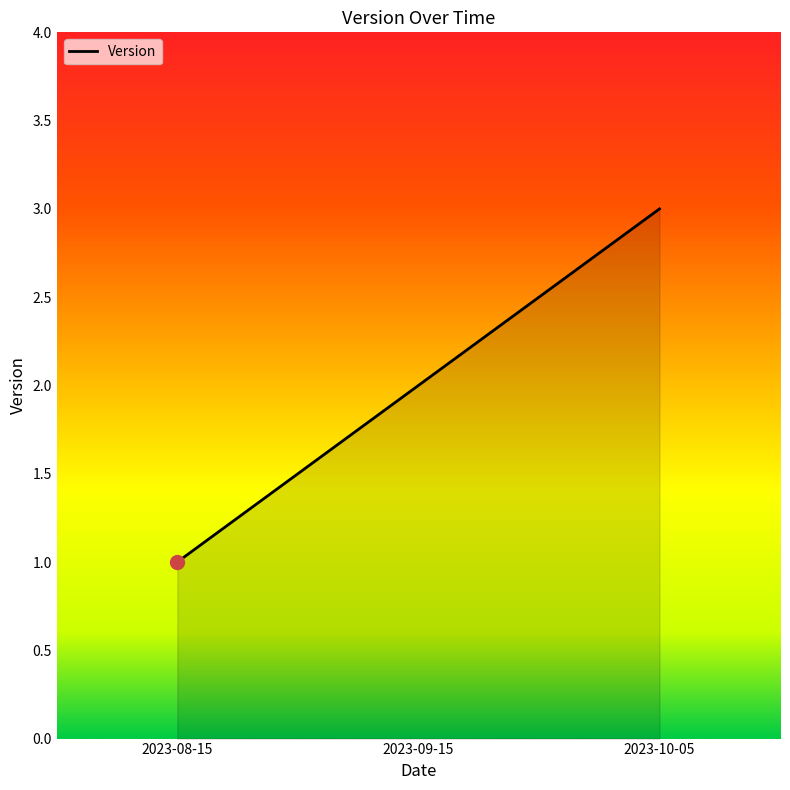

What position from the left is 2023-08-15?

1